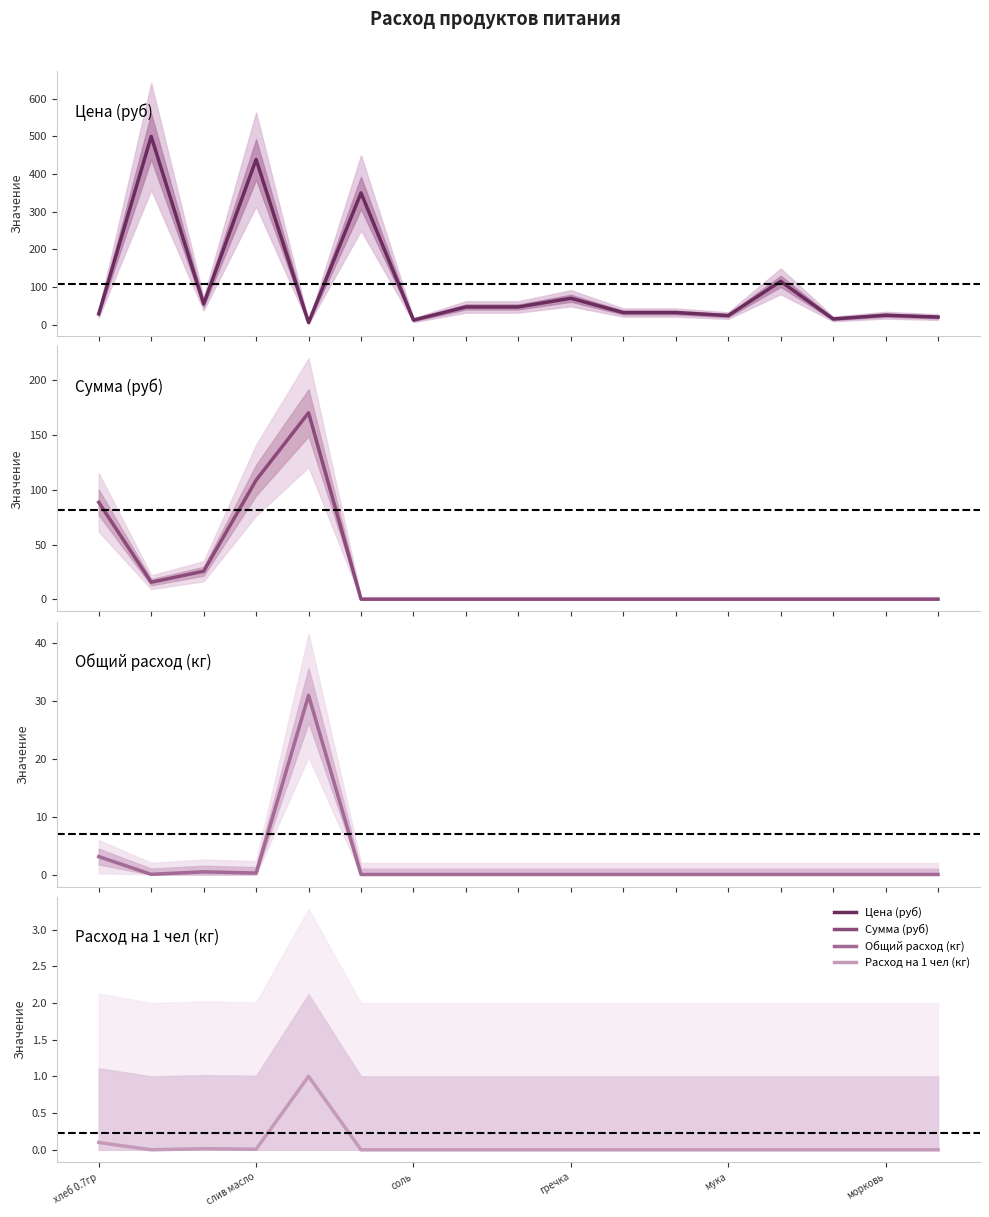

How many series are shown in this chart?

4